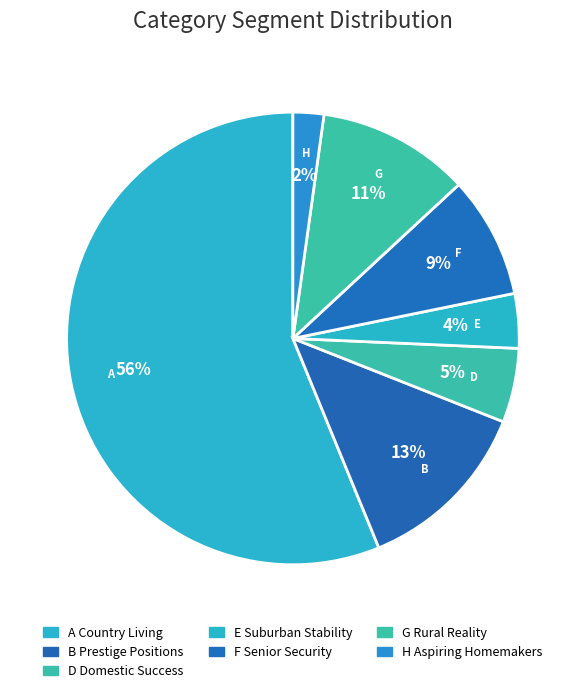

Is there any slice that represents more than half of the pie?

Yes